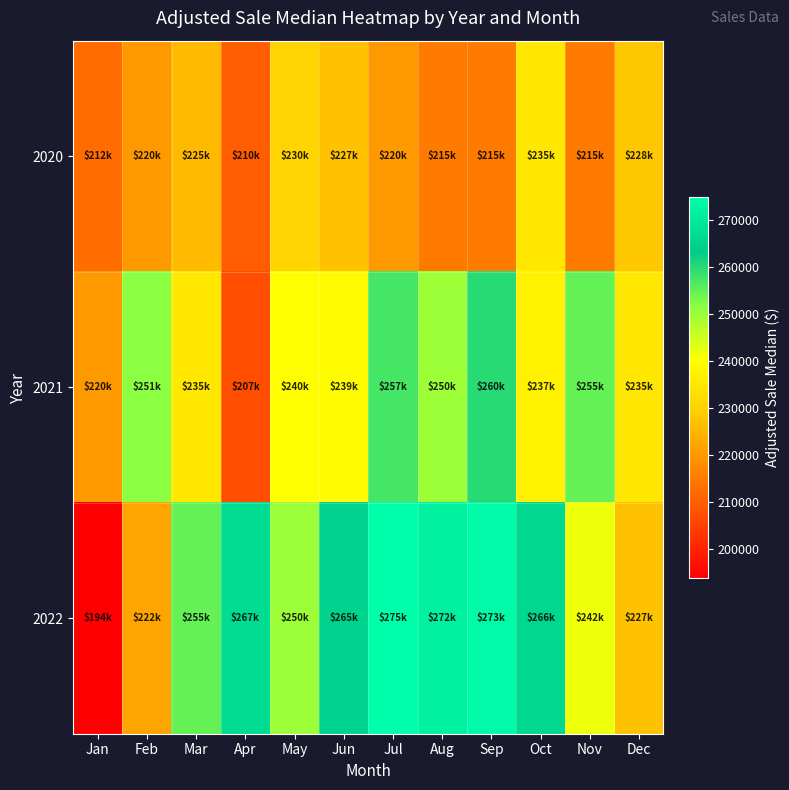

What is the greatest value displayed?

275000